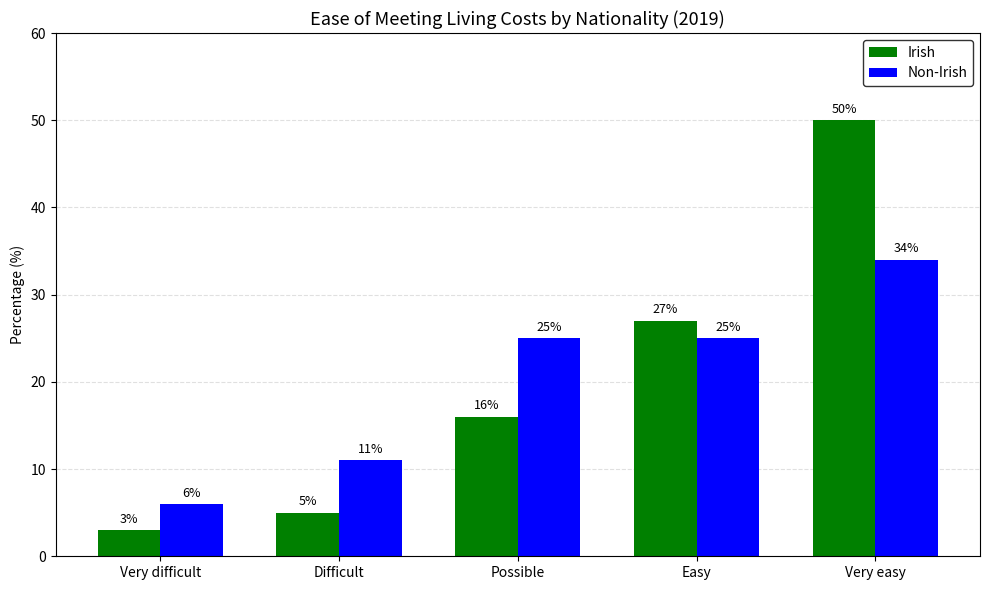

Reading left to right, extract all data points from this chart.

Irish: Very difficult=3	Difficult=5	Possible=16	Easy=27	Very easy=50
Non-Irish: Very difficult=6	Difficult=11	Possible=25	Easy=25	Very easy=34